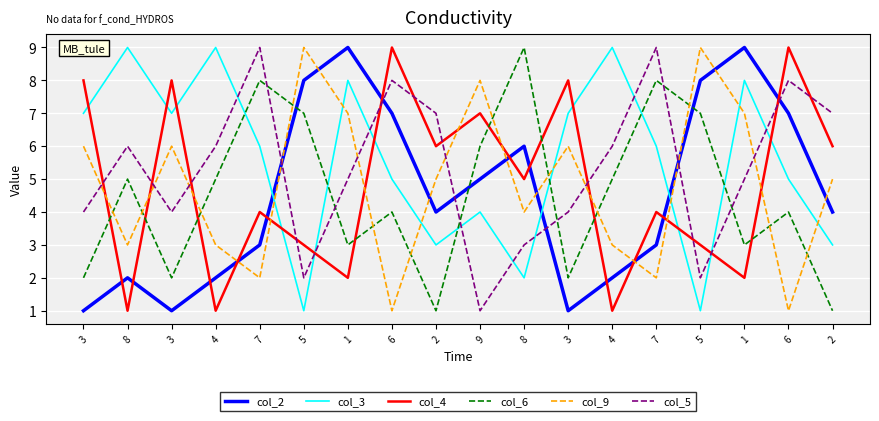

At which category is the sum across all series the highest?

1